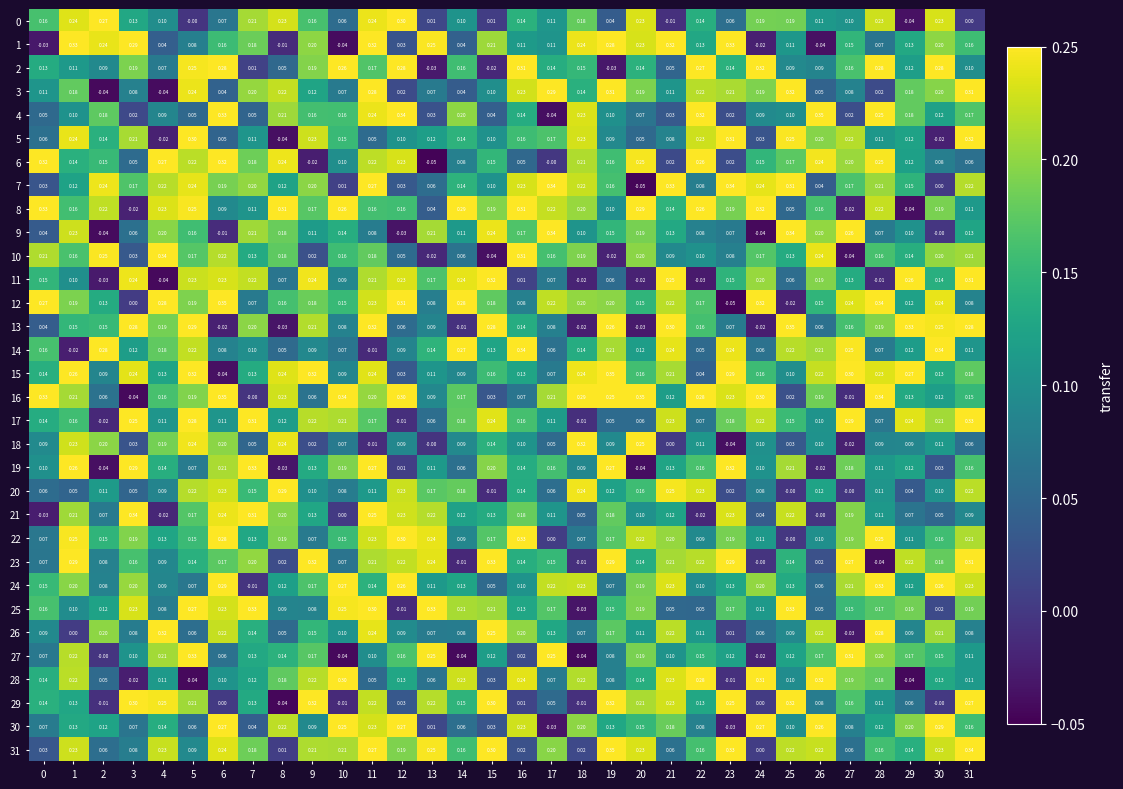

Is the value of 29 at 7 greater than the value of 9 at 8?

No